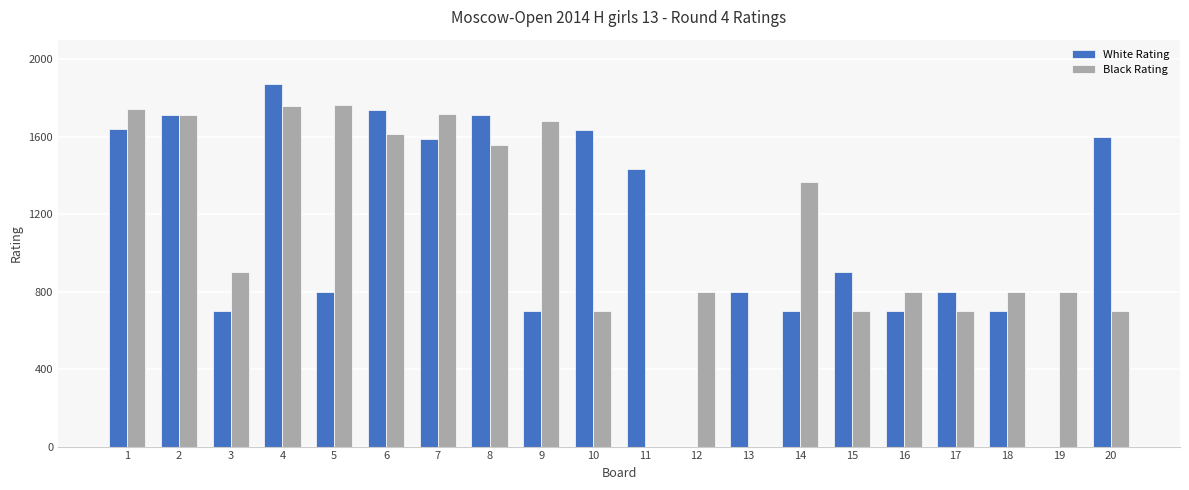

What is the sum of all White Rating values?

21711